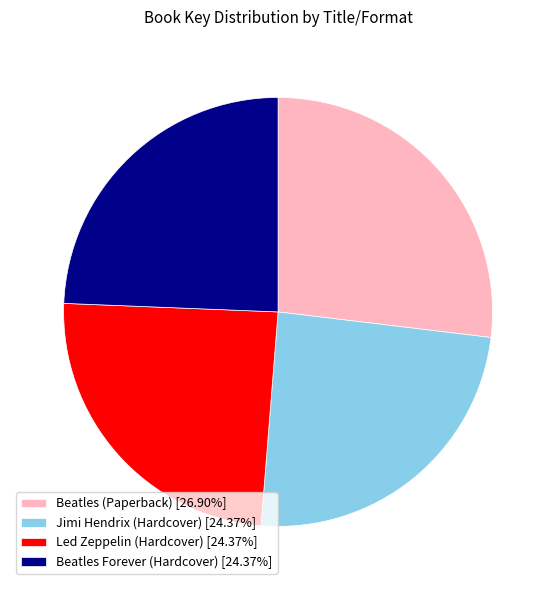

How many slices are in this pie chart?

4